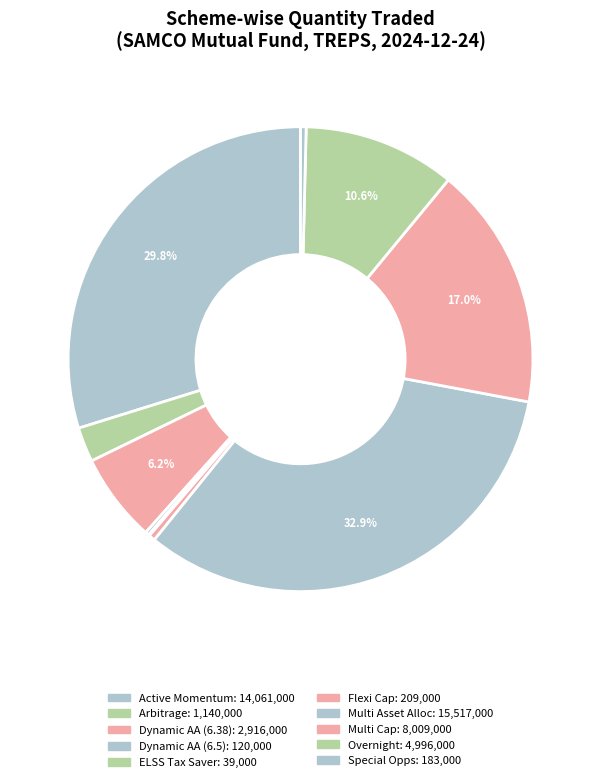

Does any single category account for the majority?

No